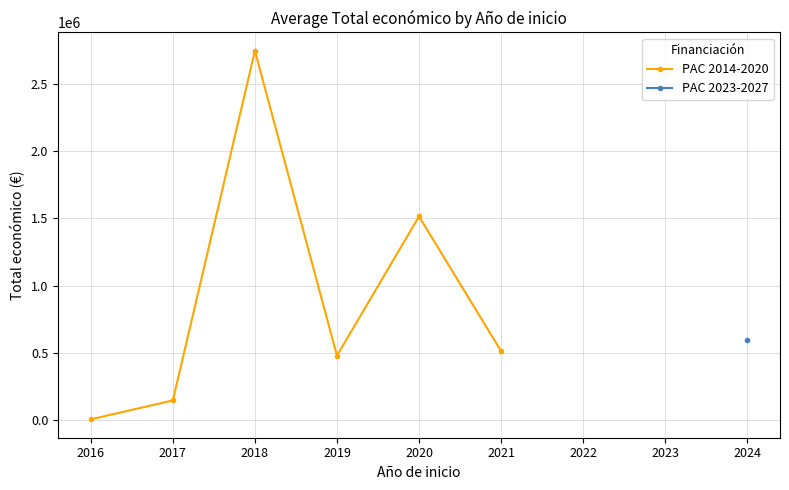

True or false: PAC 2014-2020 has more than 2 points higher than both neighbors.

False